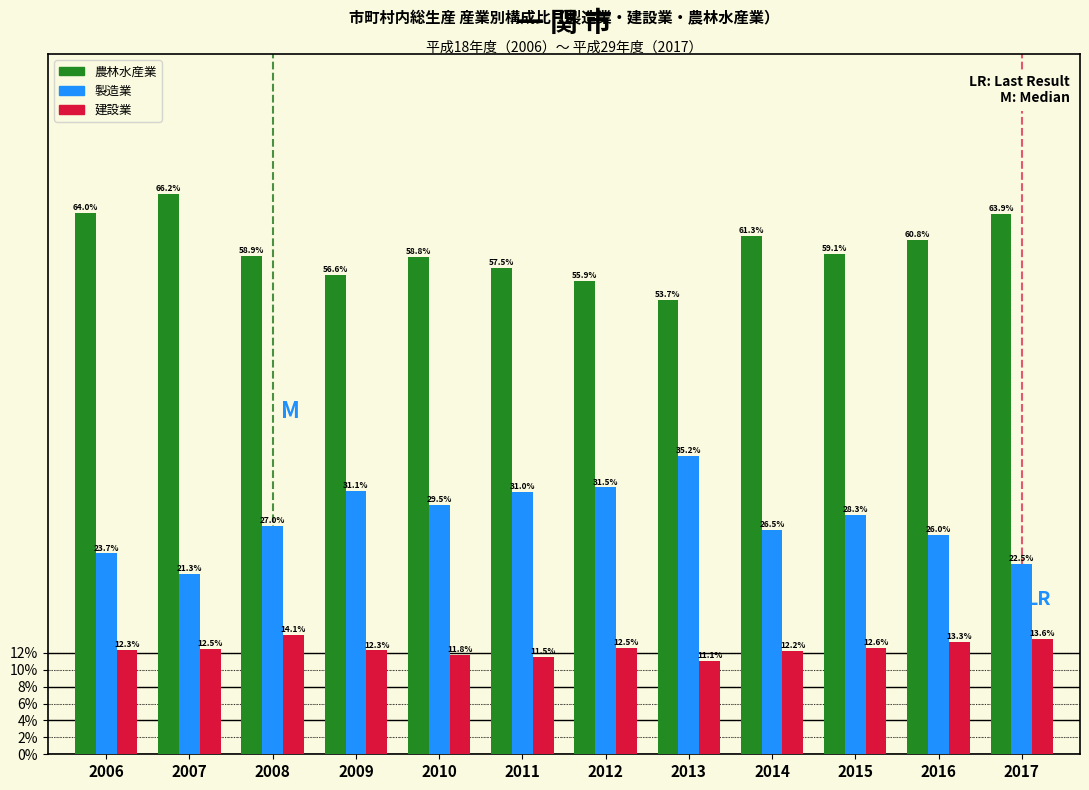

At which label is 農林水産業 closest to 12?

2014